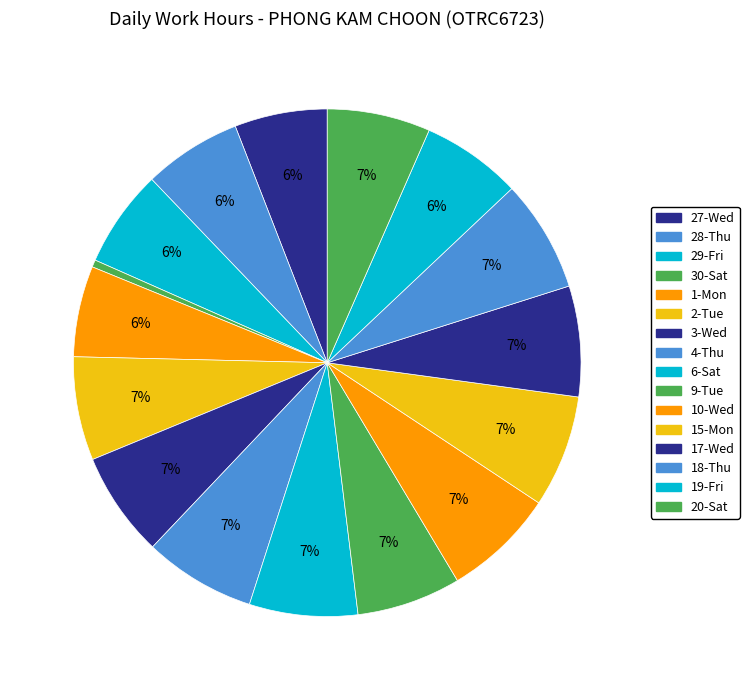

To the nearest percent, what is the difference between the largest and smallest slice percentages?

7%